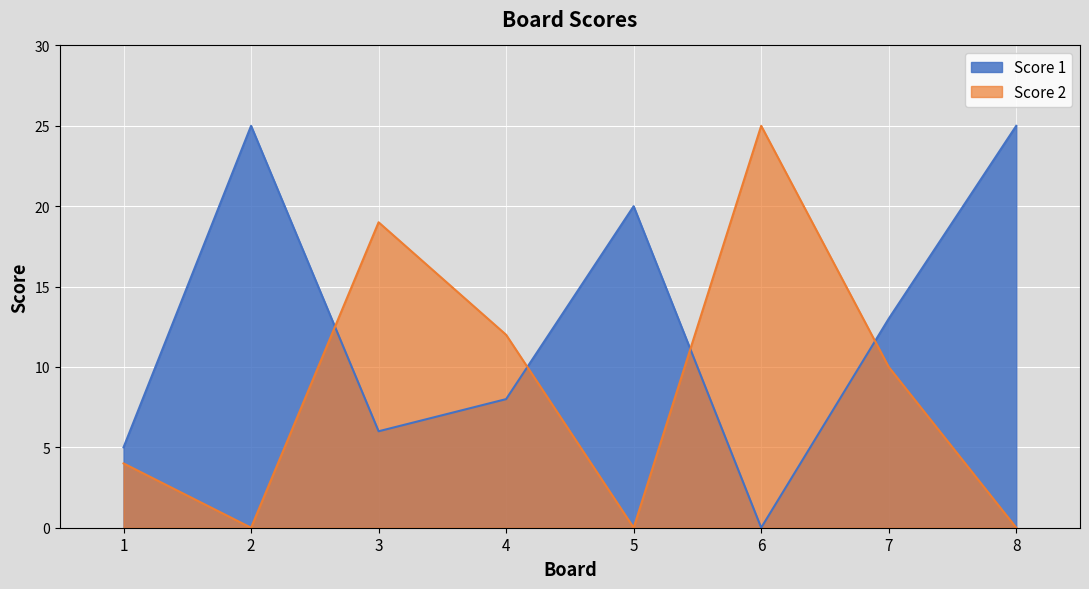

How many interior local valleys does the Score 2 series have?

2